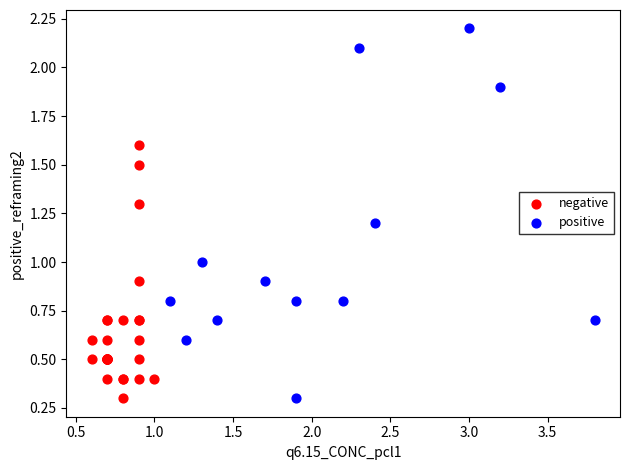

Which series has the widest spread of Y values?

positive